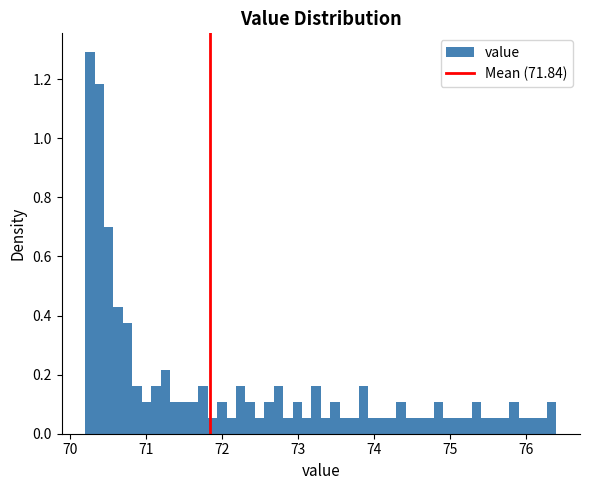

Around what value on the x-axis is the tallest bar? Give the approximate position of its centre, as read against the axis.

70.3